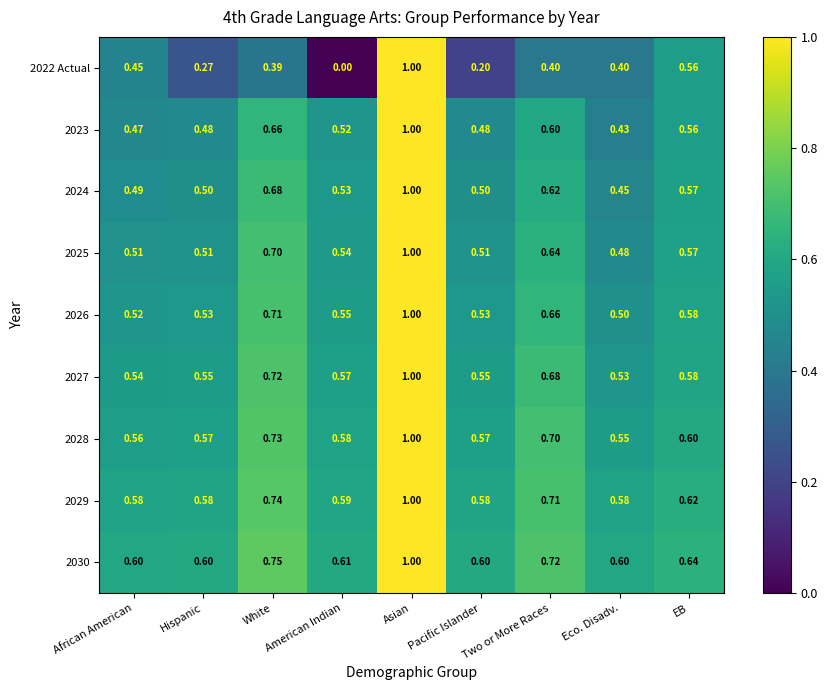

Which series has the largest total across all categories?

2030